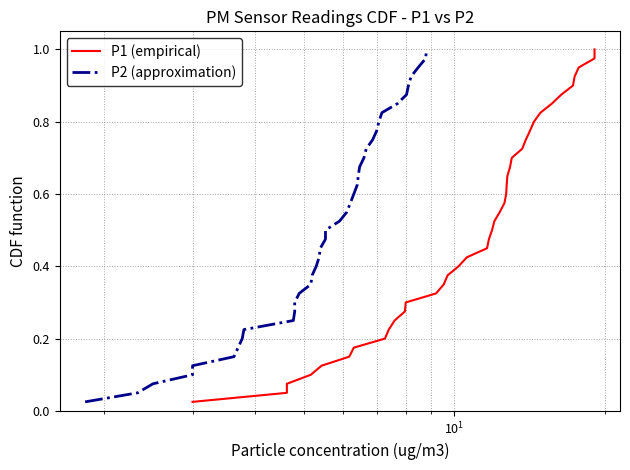

Does the chart display data point markers on the line(s)?

No